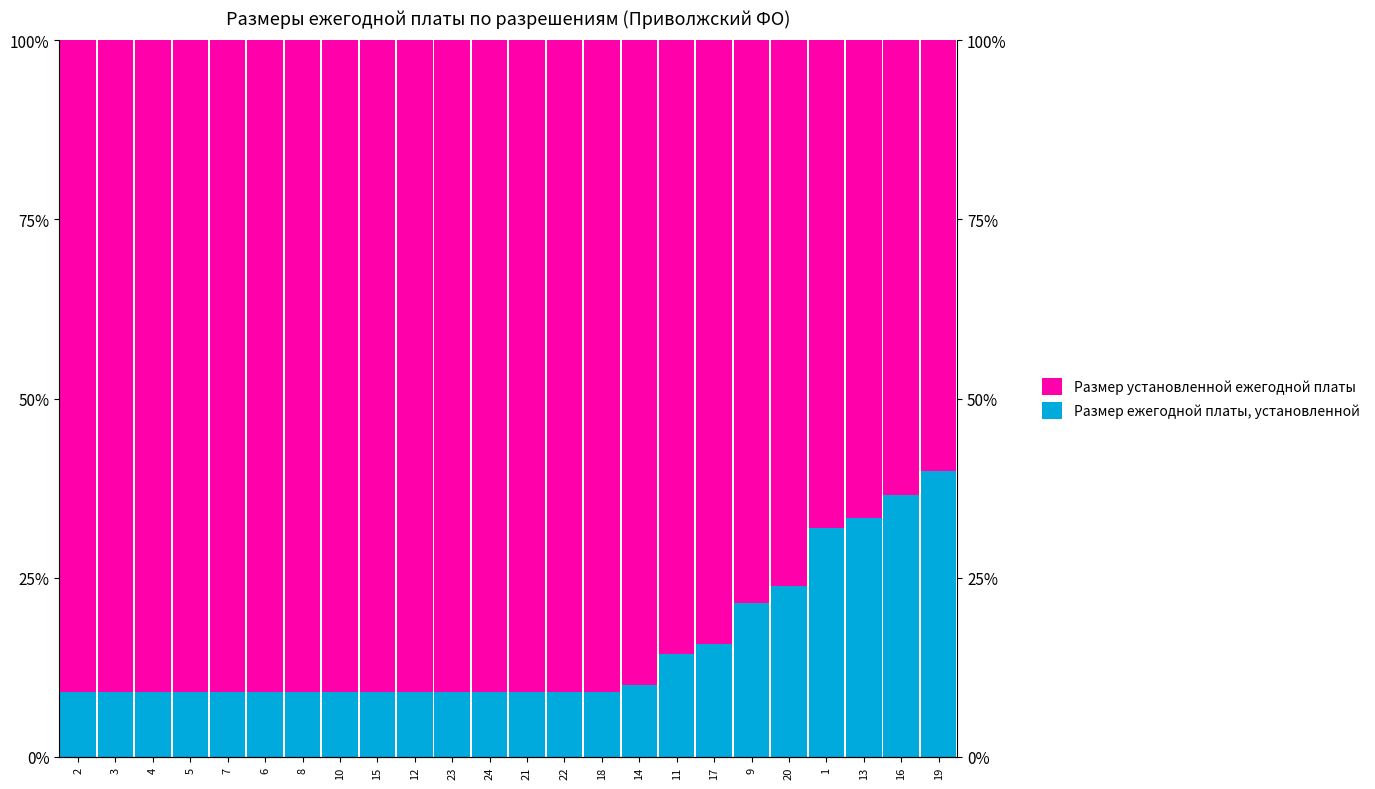

True or false: Размер ежегодной платы, установленной has a value of 39.9 at 19.

True